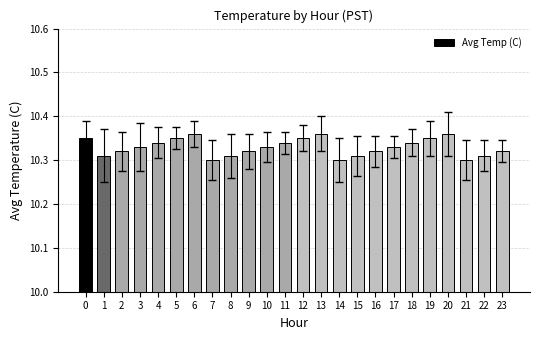

What is the difference between the maximum and minimum values?

0.1